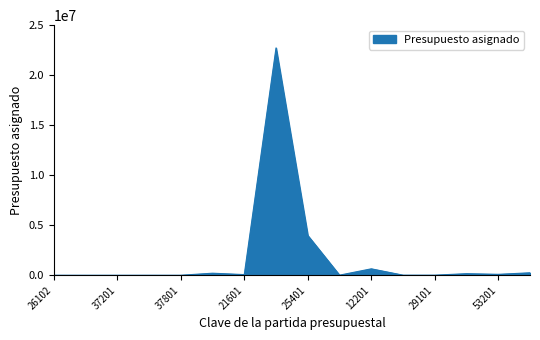

What is the maximum value shown in the chart?

22728487.0